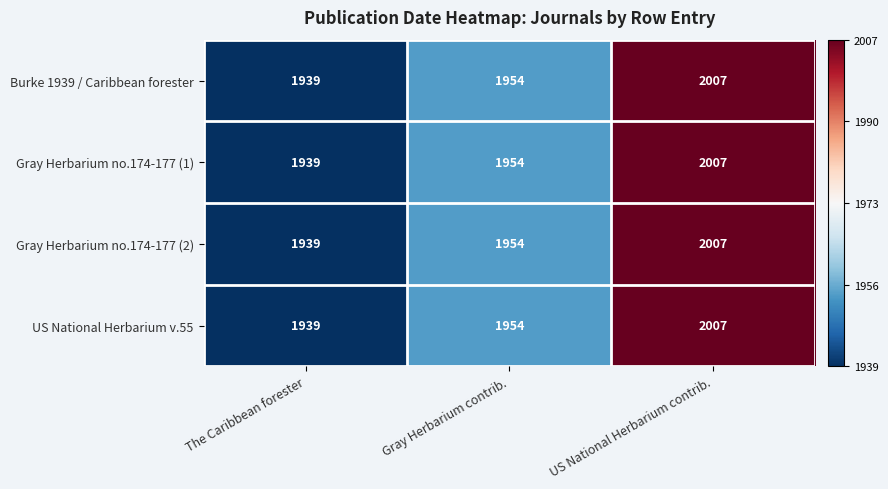

Rank the categories by Burke 1939 / Caribbean forester value from highest to lowest.

US National Herbarium contrib., Gray Herbarium contrib., The Caribbean forester